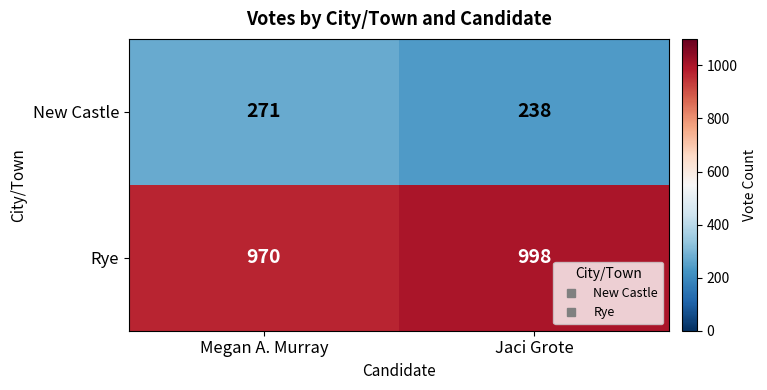

What is the spread (max minus min) of values at Megan A. Murray?

699